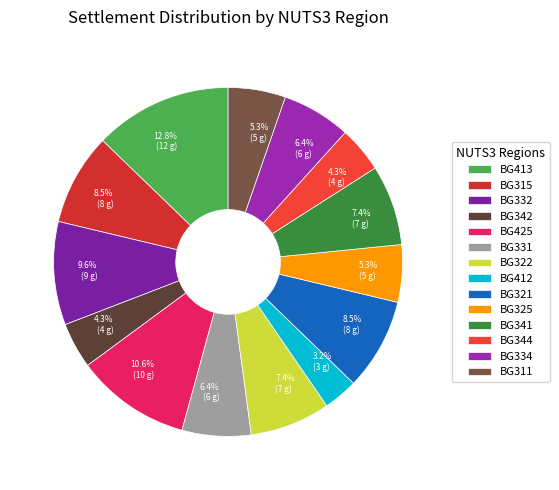

What is the largest slice in the pie chart?

BG413